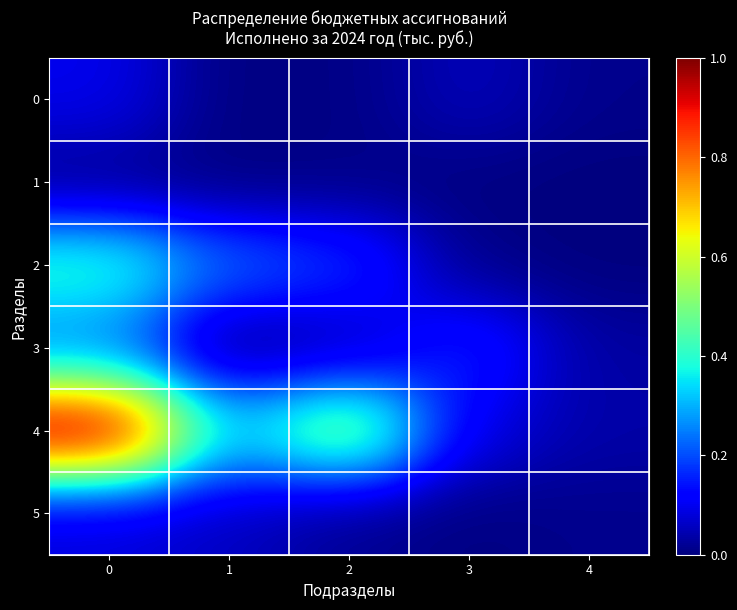

Which series changed the most between 0 and 3?

4